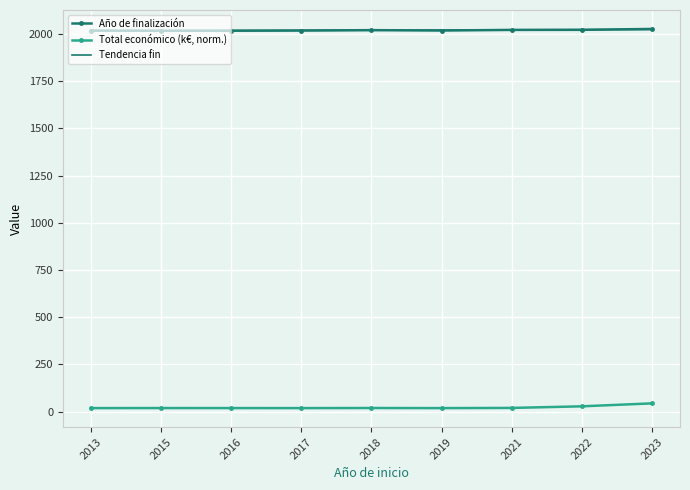

In Año de finalización, how many points are higher than both neighbors (excluding endpoints)?

1